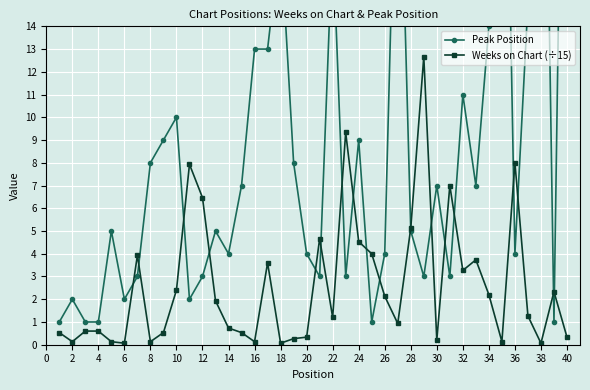

Reading right to left, what are all the values shown in this chart?

Peak Position: 40.0	1.0	38.0	15.0	4.0	35.0	14.0	7.0	11.0	3.0	7.0	3.0	5.0	26.0	4.0	1.0	9.0	3.0	18.0	3.0	4.0	8.0	18.0	13.0	13.0	7.0	4.0	5.0	3.0	2.0	10.0	9.0	8.0	3.0	2.0	5.0	1.0	1.0	2.0	1.0
Weeks on Chart (÷15): 0.3	2.3	0.1	1.3	8.0	0.1	2.2	3.7	3.3	7.0	0.2	12.7	5.1	0.9	2.1	4.0	4.5	9.3	1.2	4.7	0.3	0.3	0.1	3.6	0.1	0.5	0.7	1.9	6.5	7.9	2.4	0.5	0.1	3.9	0.1	0.1	0.6	0.6	0.1	0.5